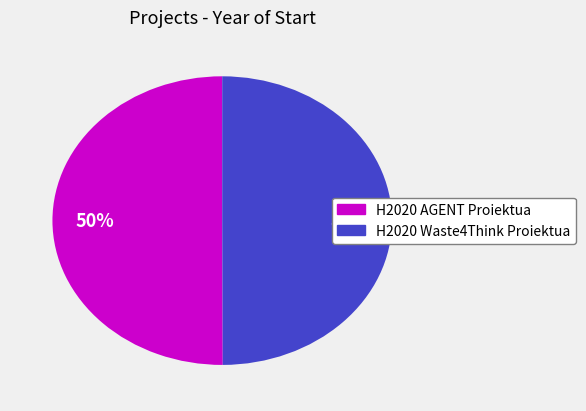

True or false: H2020 Waste4Think Proiektua accounts for 36% of the total.

False